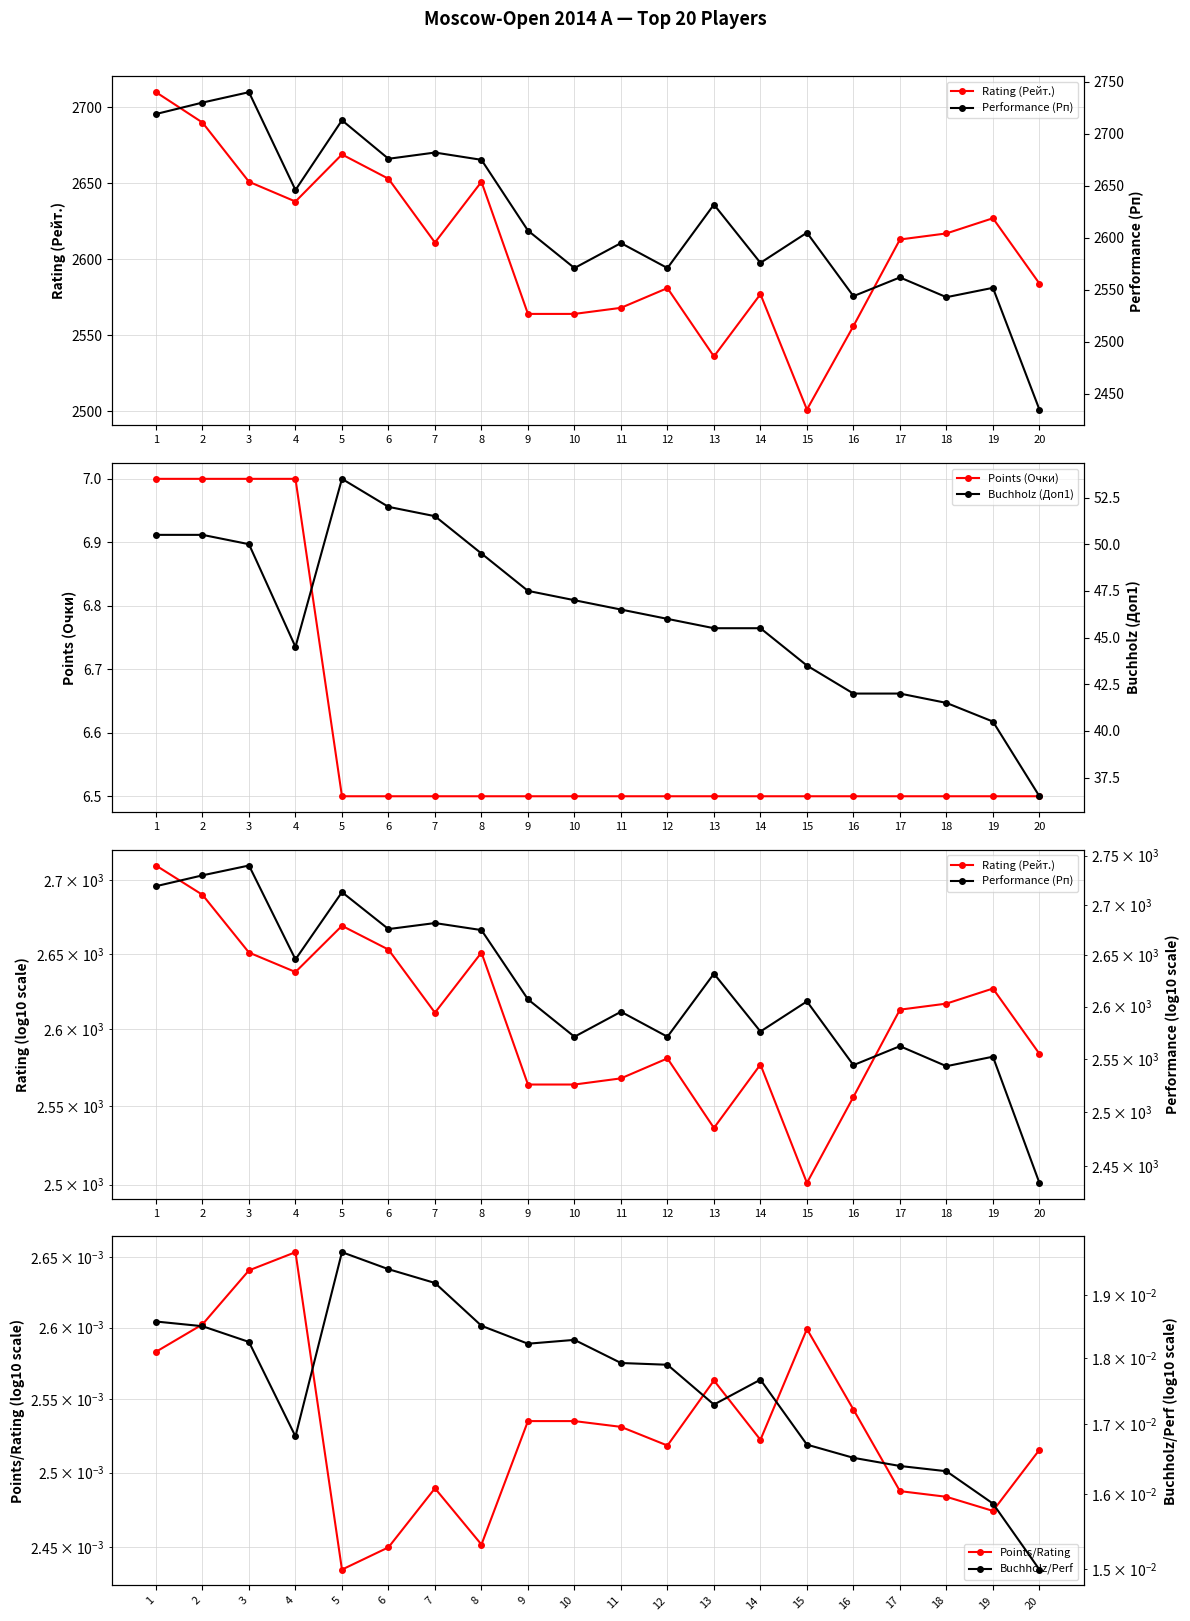

Reading left to right, transcribe all the data shown in this chart.

Rating (Рейт.): 2710.0	2690.0	2651.0	2638.0	2669.0	2653.0	2611.0	2651.0	2564.0	2564.0	2568.0	2581.0	2536.0	2577.0	2501.0	2556.0	2613.0	2617.0	2627.0	2584.0
Points (Очки): 7.0	7.0	7.0	7.0	6.5	6.5	6.5	6.5	6.5	6.5	6.5	6.5	6.5	6.5	6.5	6.5	6.5	6.5	6.5	6.5
Points/Rating: 0.0	0.0	0.0	0.0	0.0	0.0	0.0	0.0	0.0	0.0	0.0	0.0	0.0	0.0	0.0	0.0	0.0	0.0	0.0	0.0
Performance (Рп): 2719.0	2730.0	2740.0	2646.0	2713.0	2676.0	2682.0	2675.0	2607.0	2571.0	2595.0	2571.0	2632.0	2576.0	2605.0	2544.0	2562.0	2543.0	2552.0	2435.0
Buchholz (Доп1): 50.5	50.5	50.0	44.5	53.5	52.0	51.5	49.5	47.5	47.0	46.5	46.0	45.5	45.5	43.5	42.0	42.0	41.5	40.5	36.5
Buchholz/Perf: 0.0	0.0	0.0	0.0	0.0	0.0	0.0	0.0	0.0	0.0	0.0	0.0	0.0	0.0	0.0	0.0	0.0	0.0	0.0	0.0